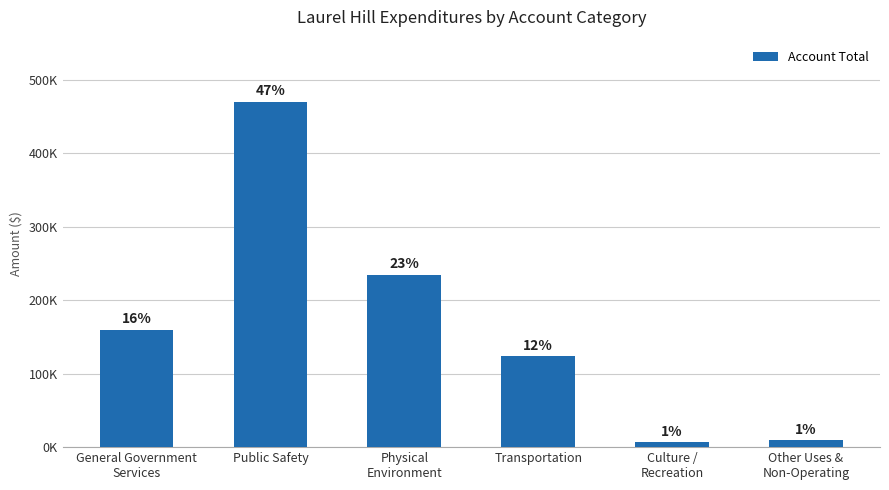

Does the chart contain any negative values?

No